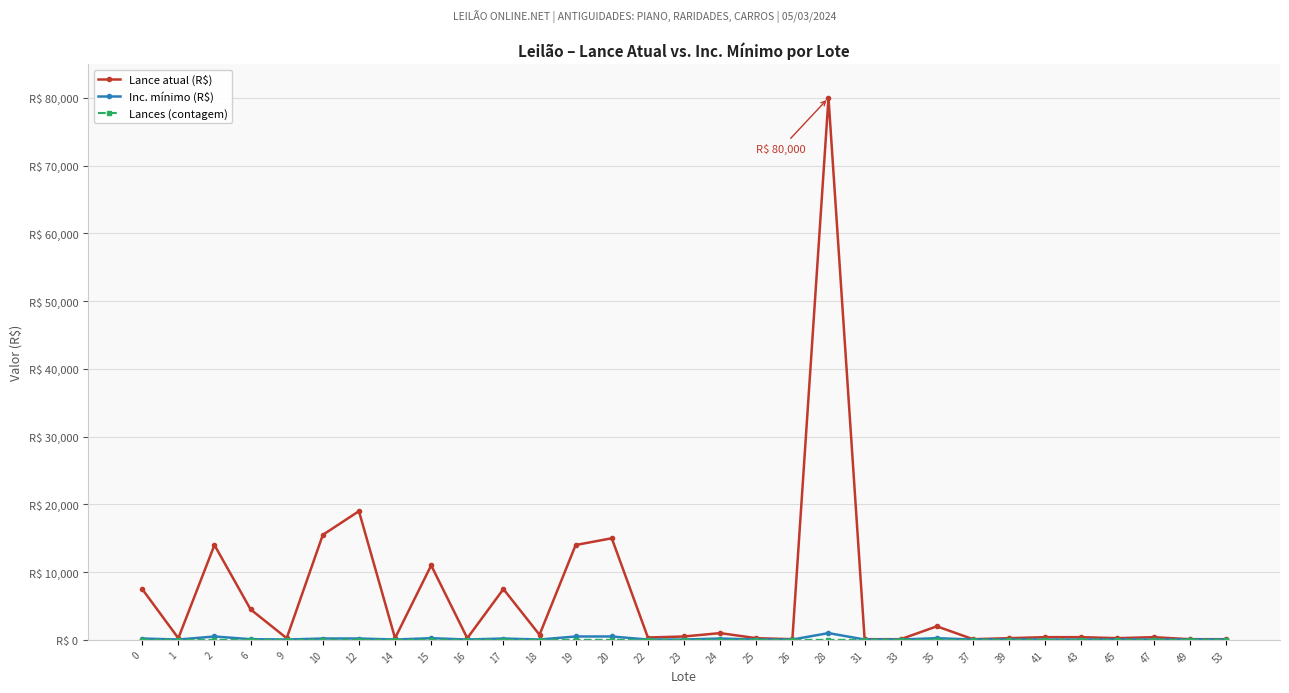

Does the chart have visible grid lines?

Yes